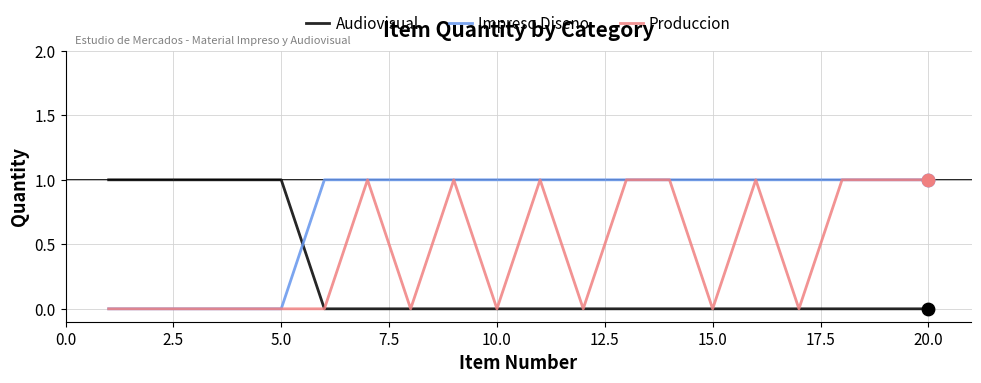

True or false: Audiovisual and Impreso Diseno cross at least once.

True